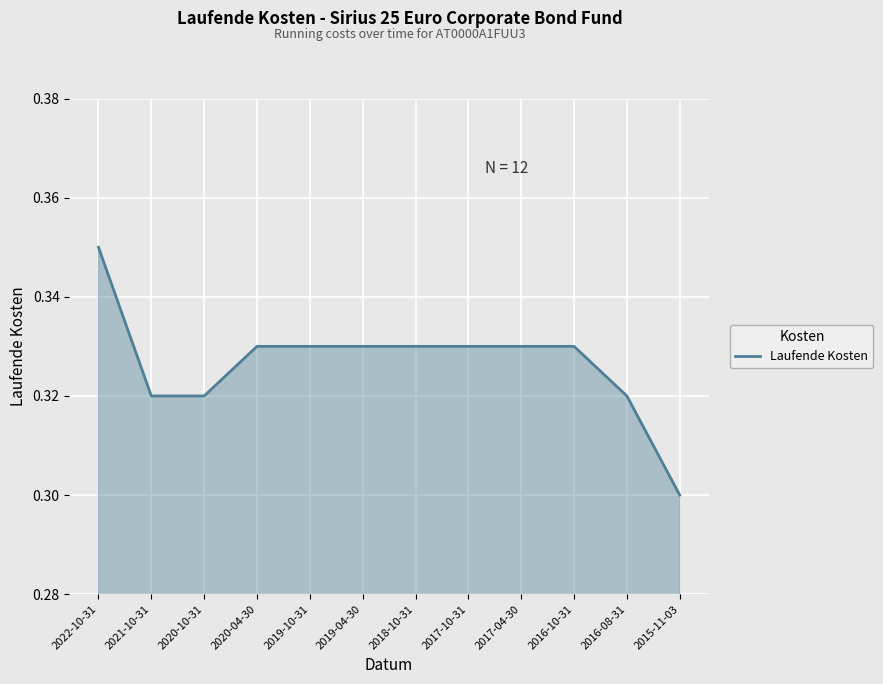

Count the number of categories in the chart.

12